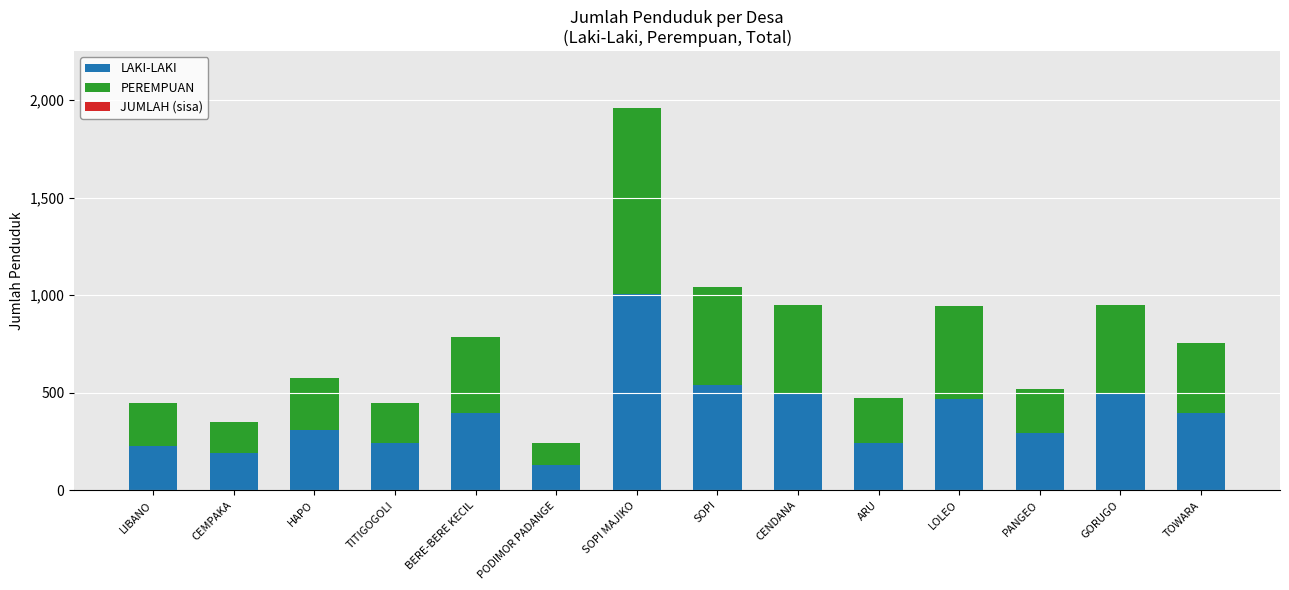

Does the chart contain stacked bars?

Yes